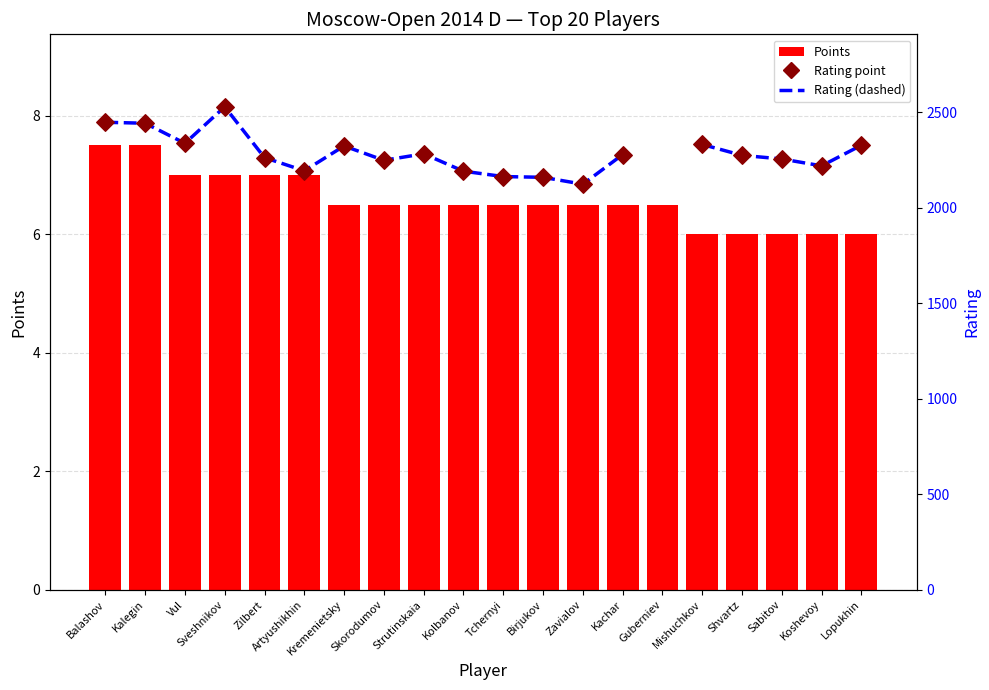

Which series reaches the minimum Y coordinate?

Points